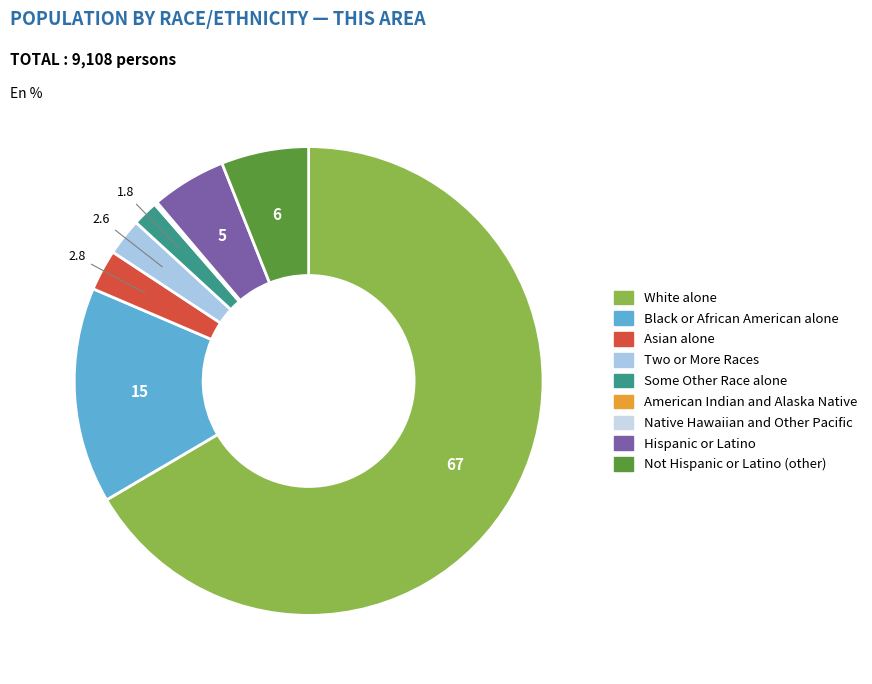

Combined, do Two or More Races and Some Other Race alone account for over 50%?

No